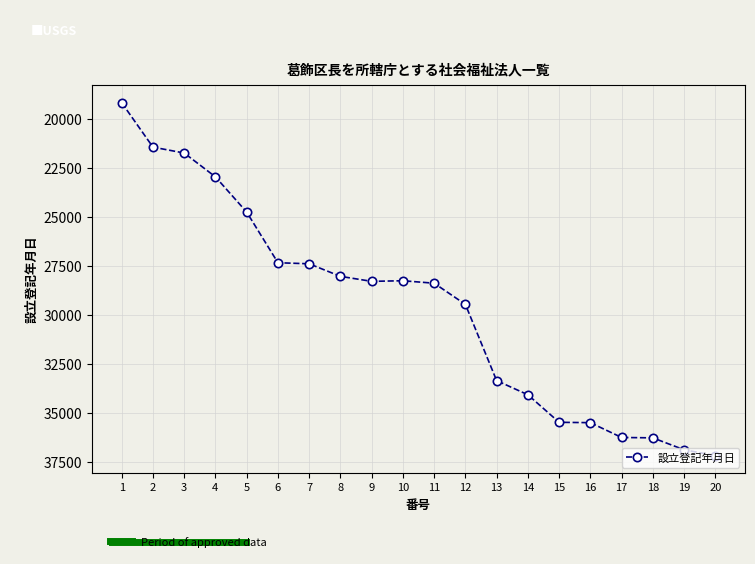

What is the difference between the maximum and minimum values?

18015